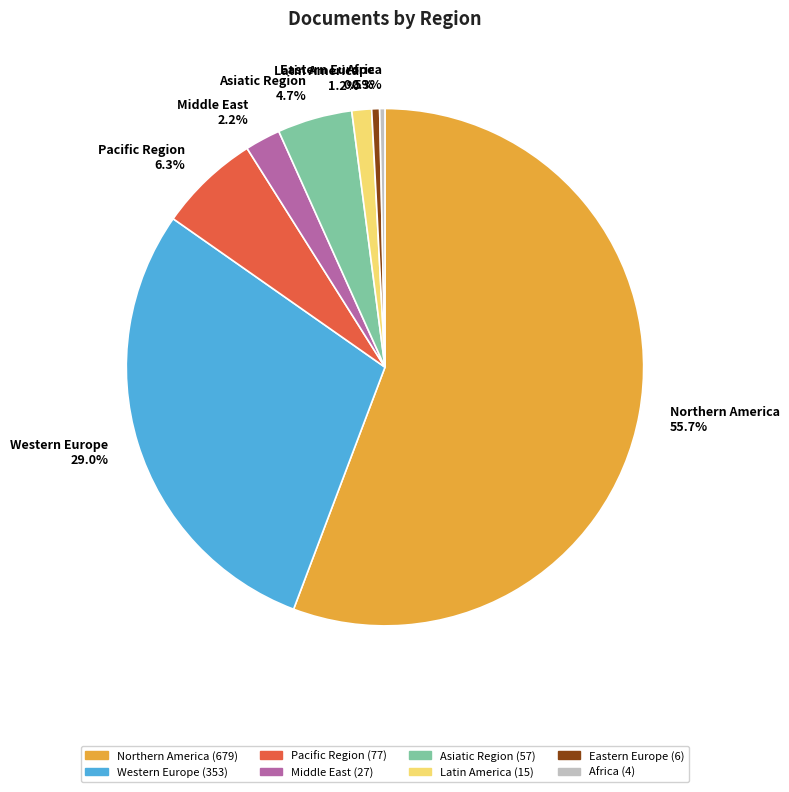

Between Western Europe and Asiatic Region, which is larger?

Western Europe